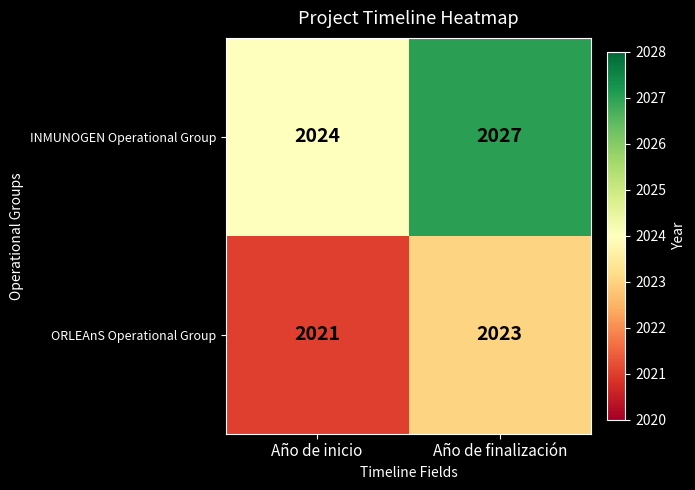

What is the difference between the highest and lowest values at Año de inicio?

3